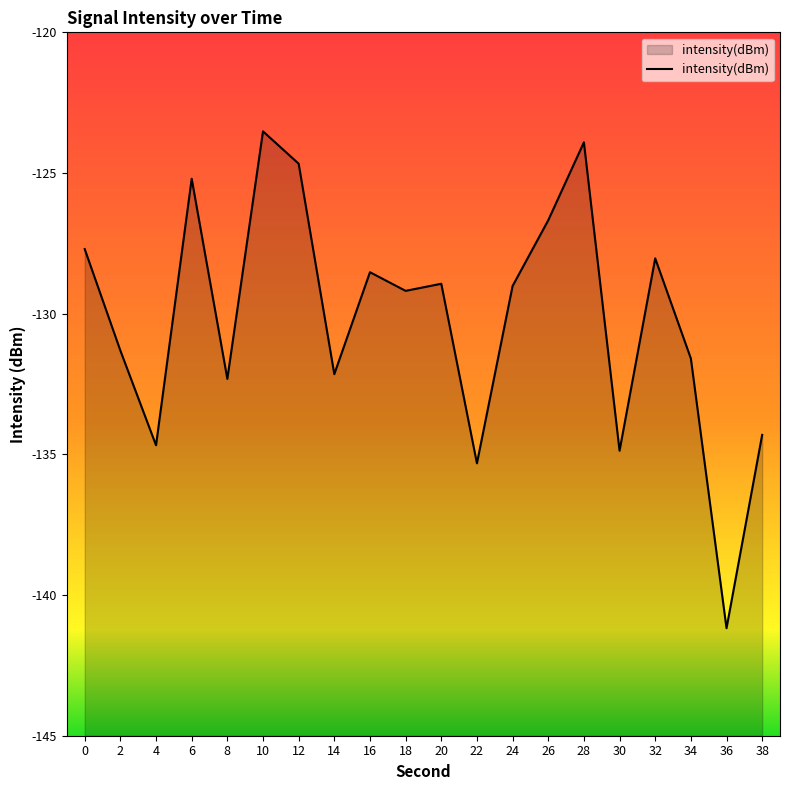

At which category does the chart reach its peak across all series?

10